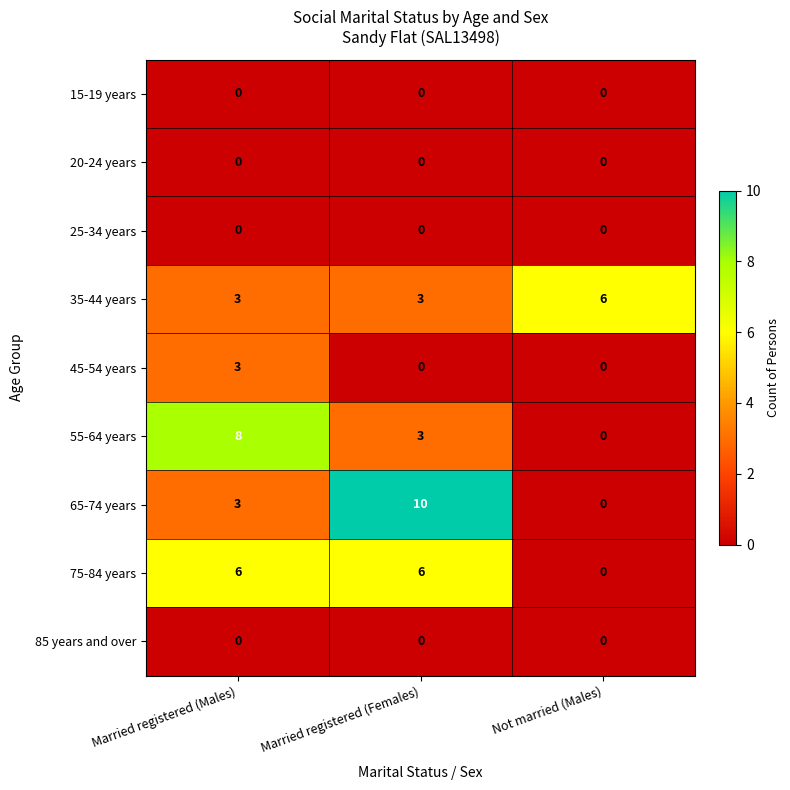

The 55-64 years series shows 0 at Not married (Males). True or false?

True